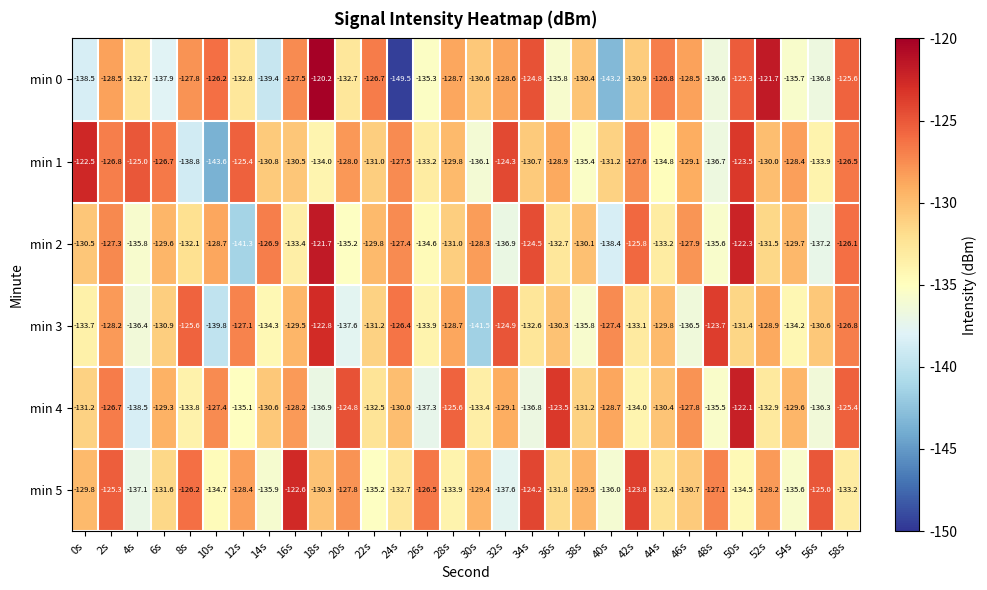

What is the difference between the highest and lowest values at 2s?

3.2